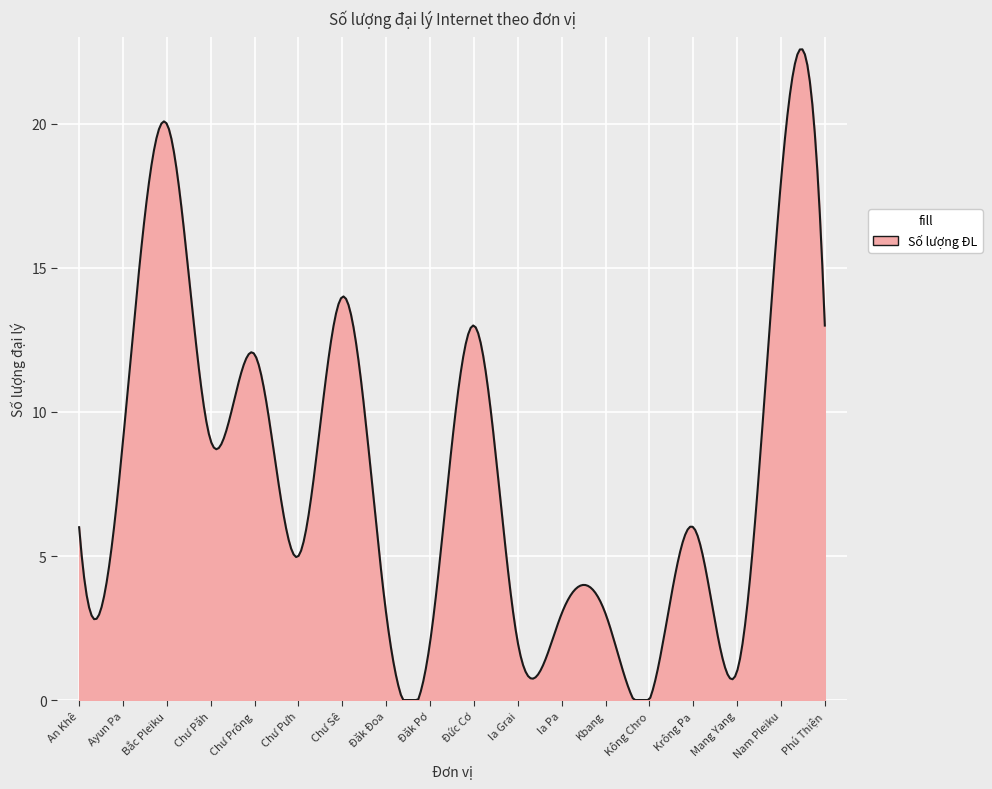

Count the number of data series in this chart.

1